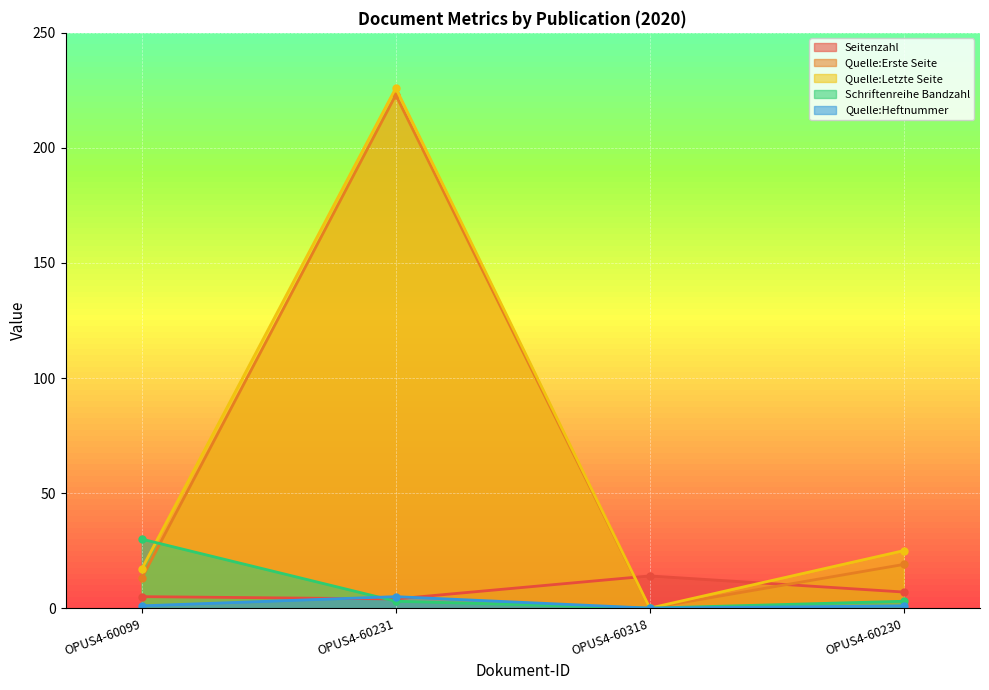

True or false: Schriftenreihe Bandzahl has more than 0 points higher than both neighbors.

False